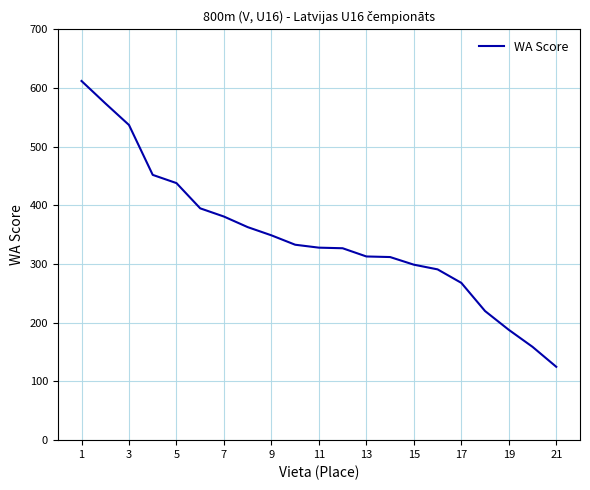

What is the difference between the maximum and minimum values?

487